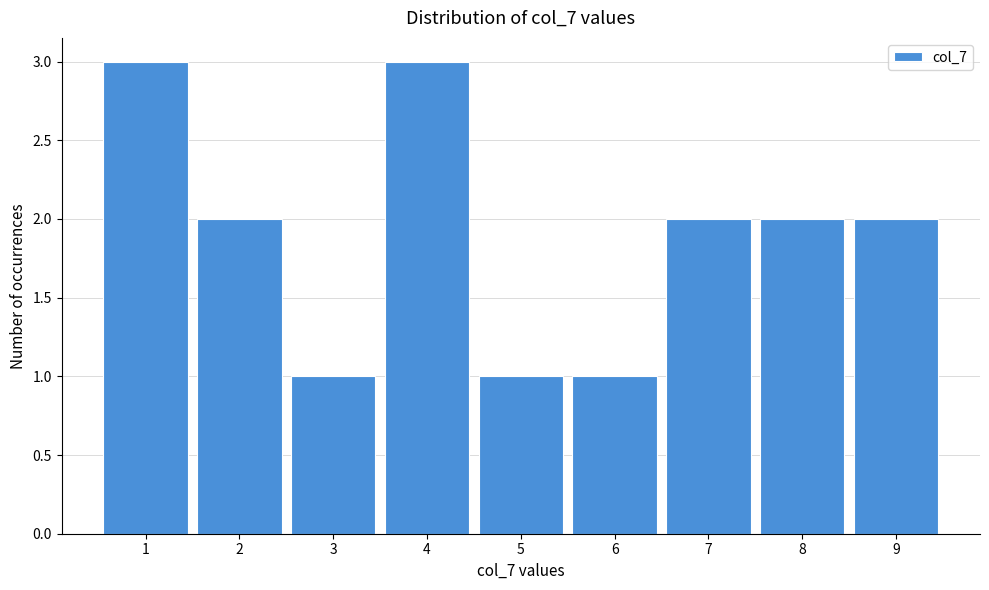

Reading left to right, transcribe this chart: for each bar, give the range it covers on the x-axis and its height. The values are not printed on the chart, so give them approximately, as read against the axis.

0.5 to 1.5: 3
1.5 to 2.5: 2
2.5 to 3.5: 1
3.5 to 4.5: 3
4.5 to 5.5: 1
5.5 to 6.5: 1
6.5 to 7.5: 2
7.5 to 8.5: 2
8.5 to 9.5: 2